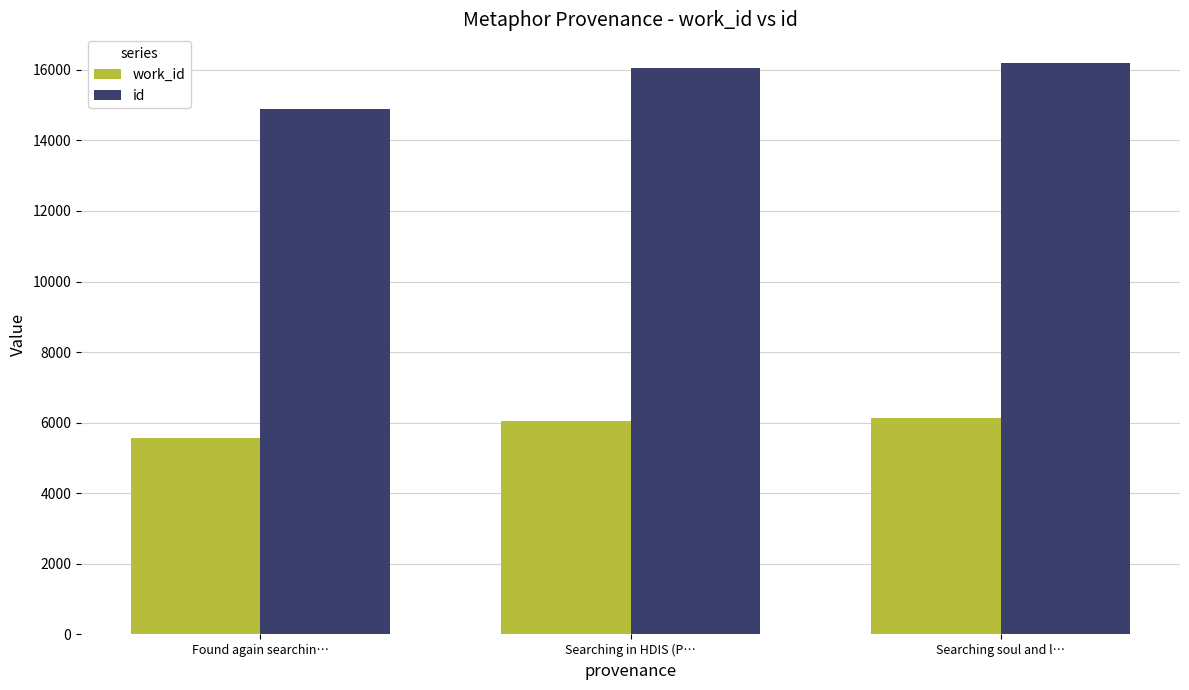

How many data points does each series have?

3